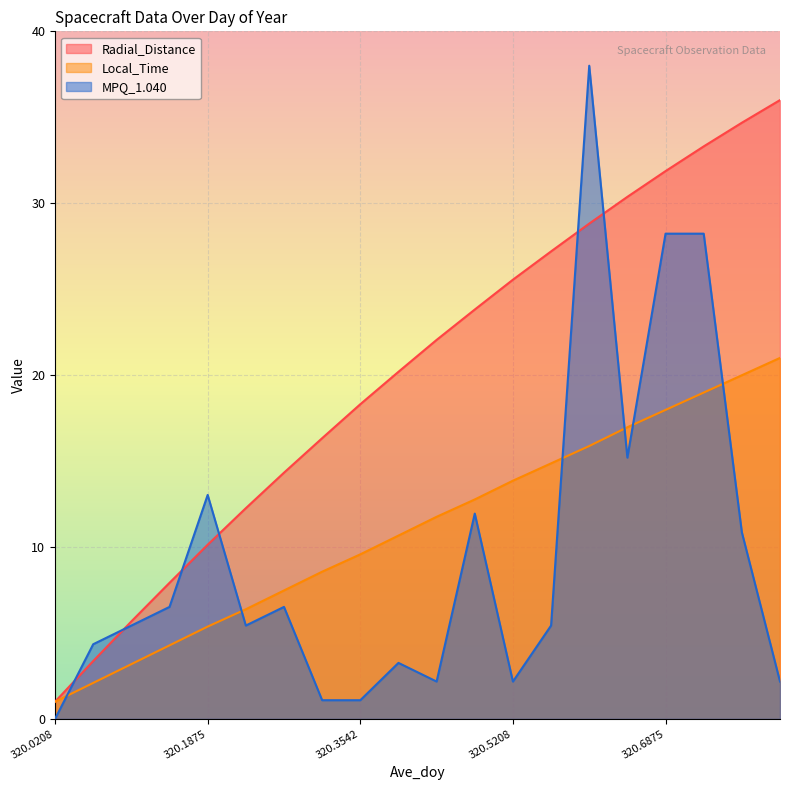

Is it true that MPQ_1.040 equals 8.5 at 320.2708?

False